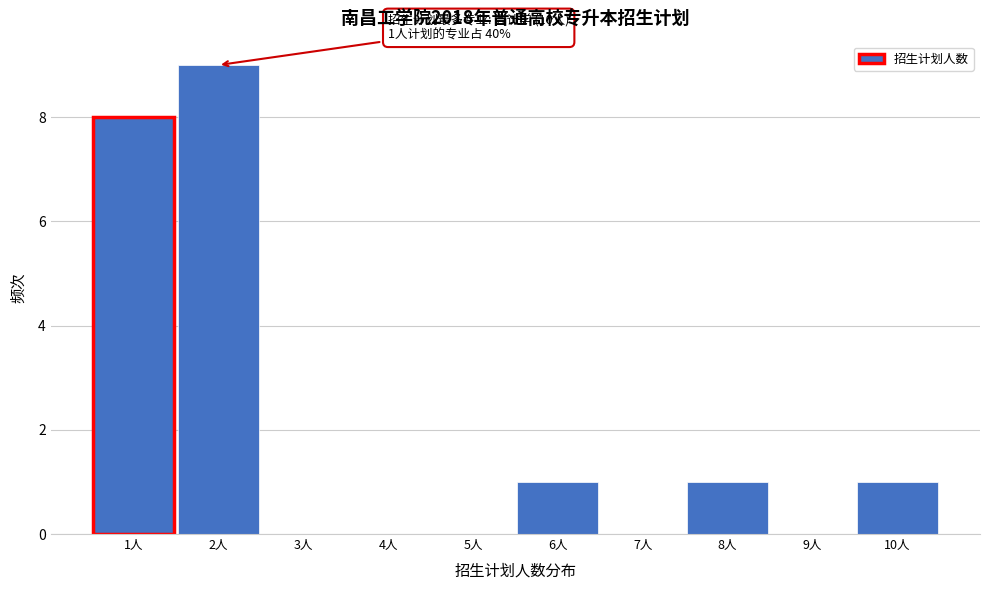

Over which range of the x-axis is the bar tallest?

1.5 to 2.5